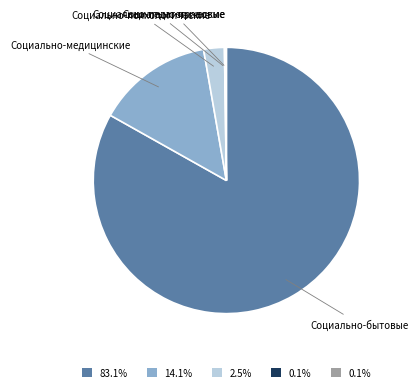

Between Социально-психологические and Социально-бытовые, which is larger?

Социально-бытовые